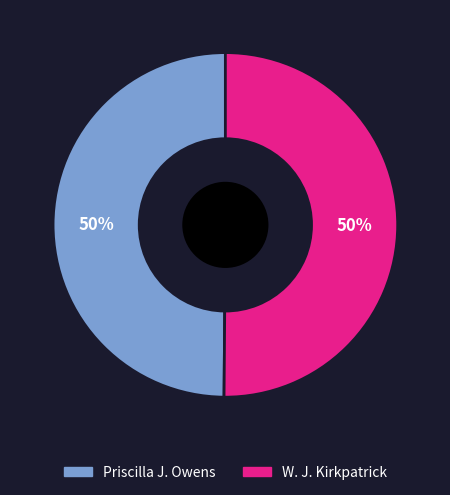

Approximately how many times larger is the value at Priscilla J. Owens compared to W. J. Kirkpatrick?

1.0